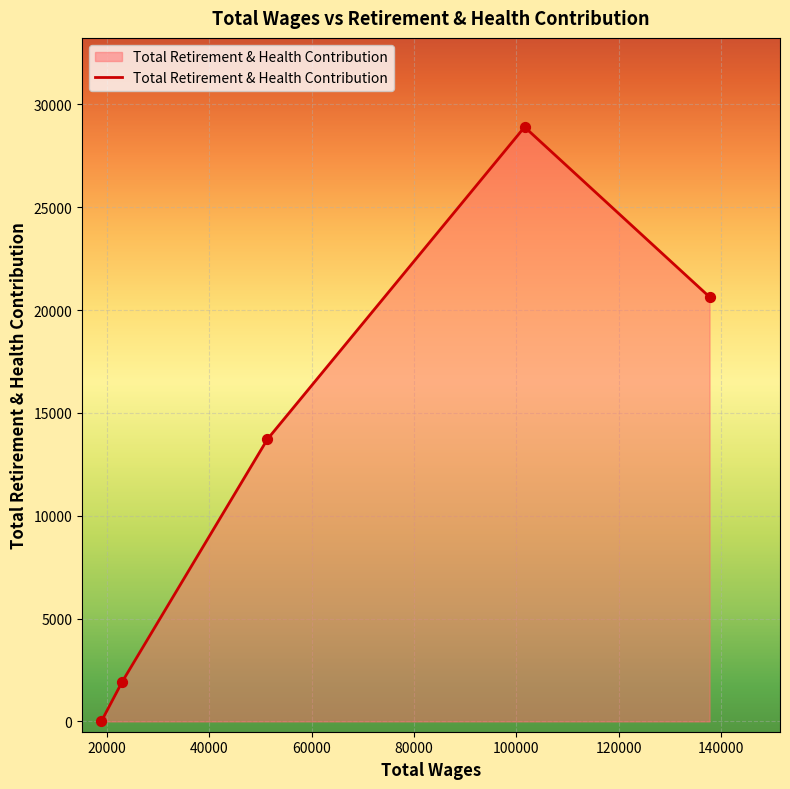

What is the greatest value displayed?

28896